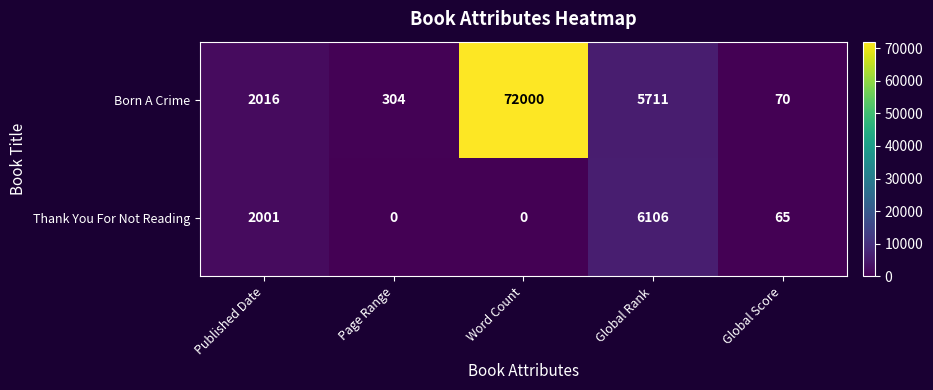

What is the maximum value shown in the chart?

72000